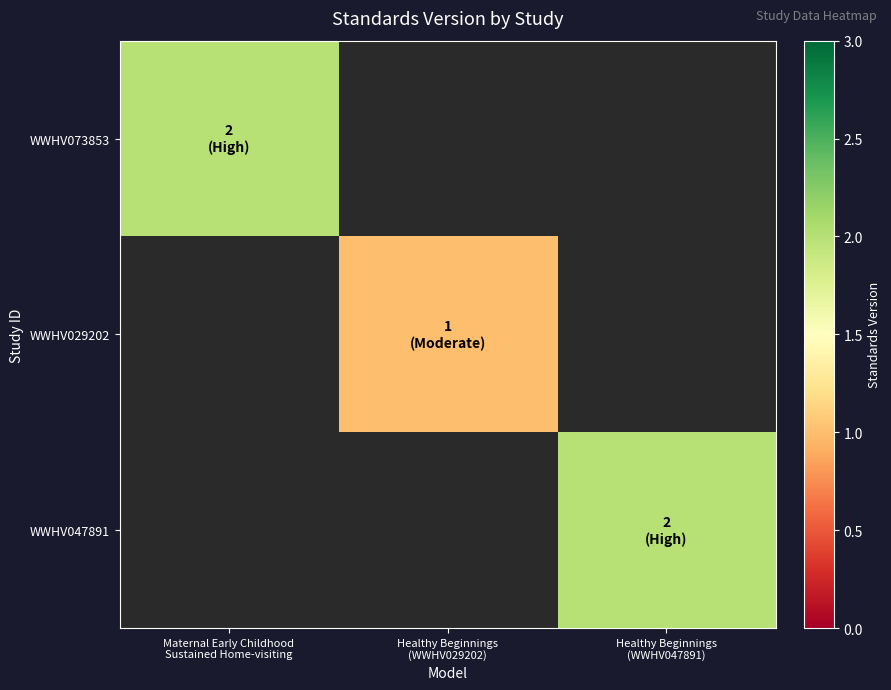

Is it true that WWHV029202 equals 1.3 at Healthy Beginnings (WWHV029202)?

False